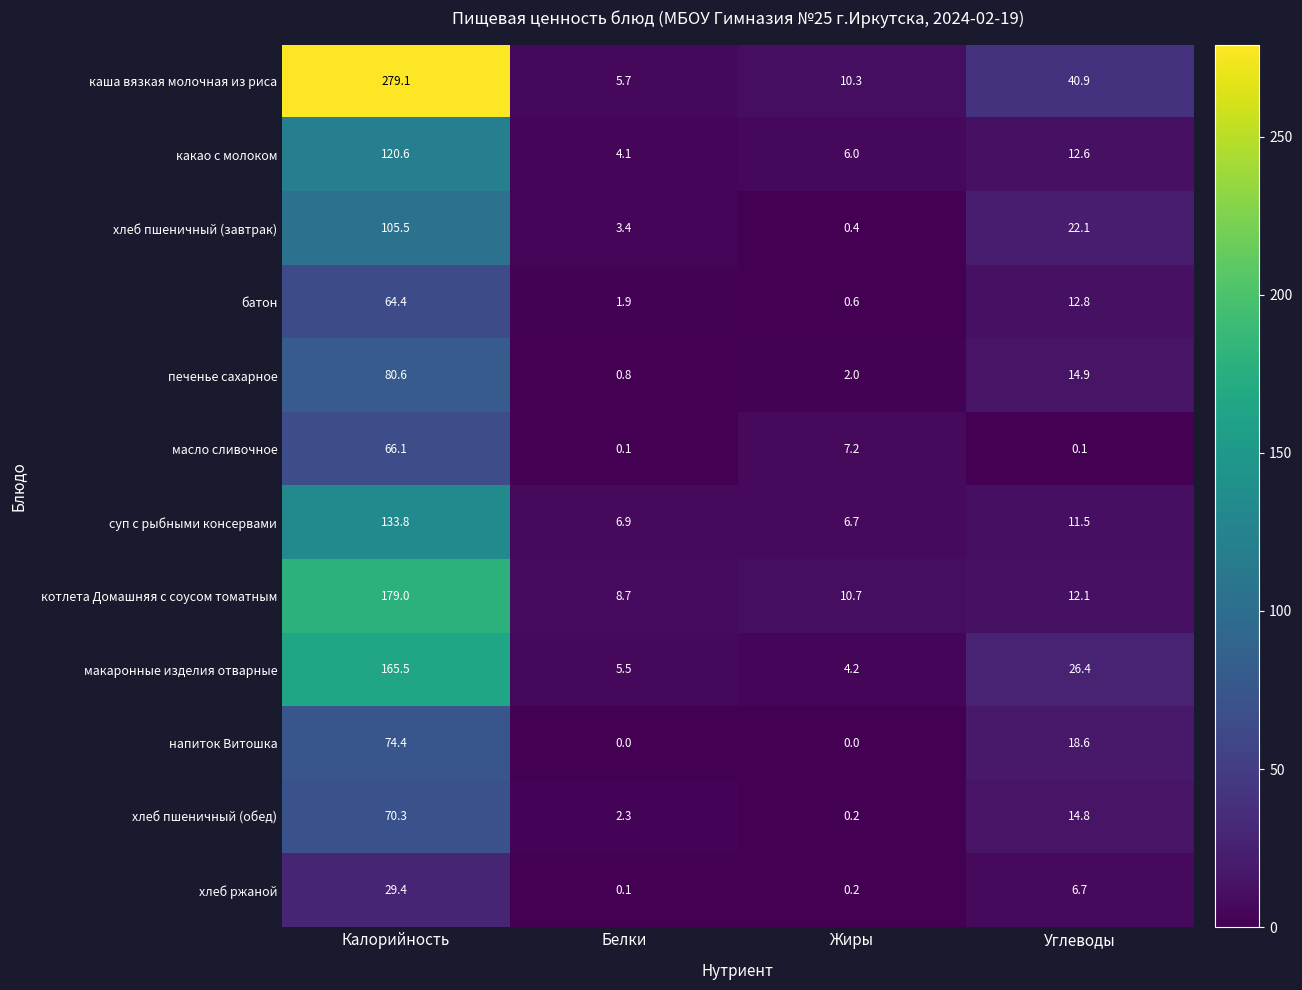

How many values in the какао с молоком series exceed 12?

2